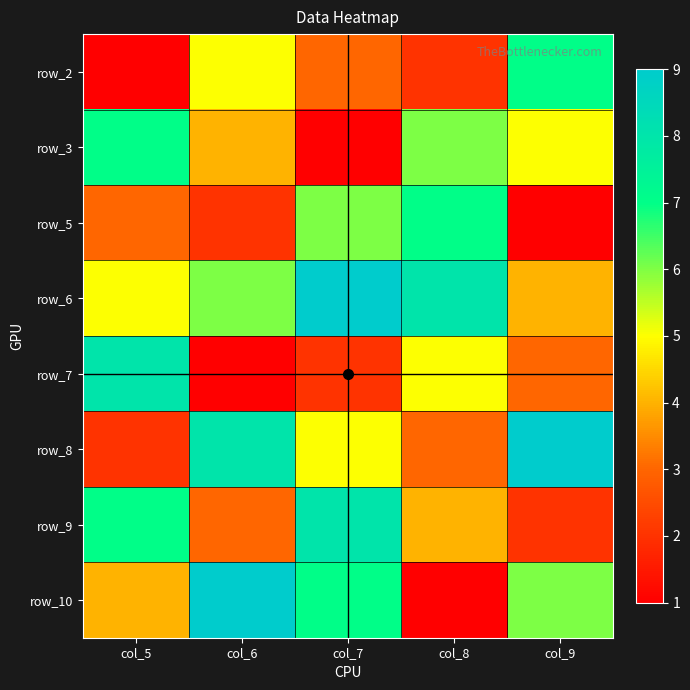

What is the spread (max minus min) of values at col_5?

7